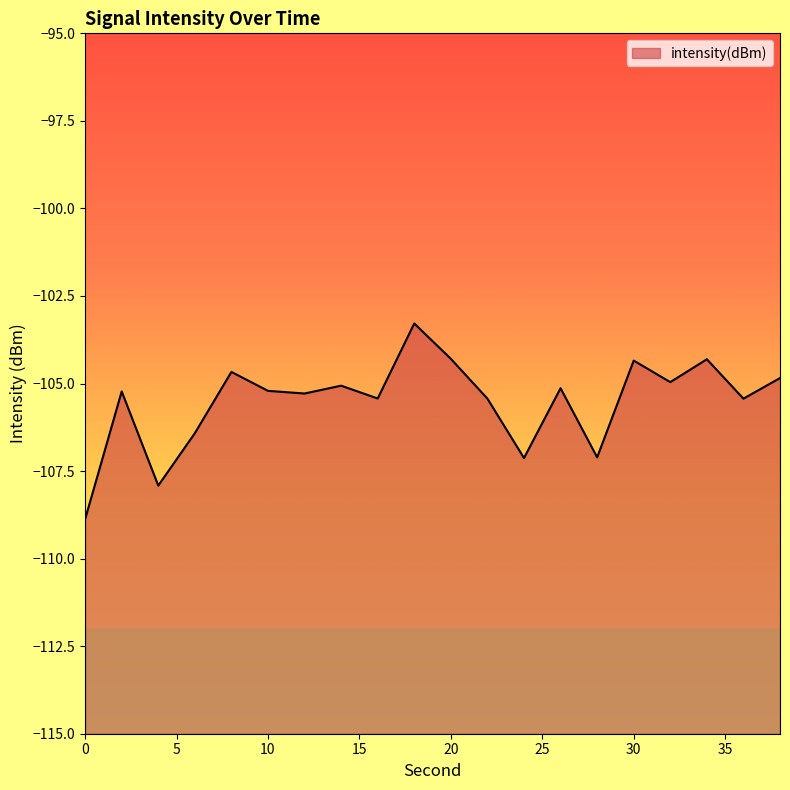

True or false: the data shows -104.8 at 38.

True